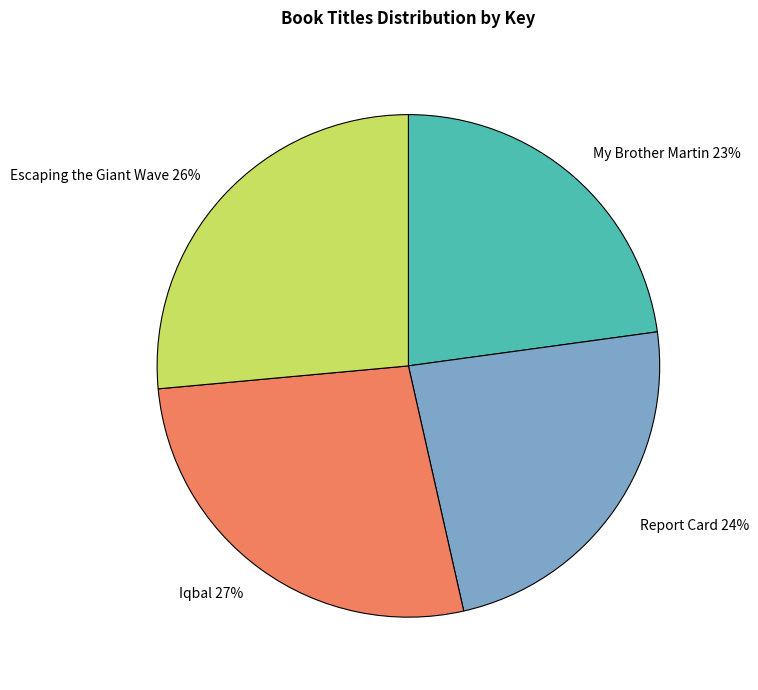

Which slice is the largest?

Iqbal